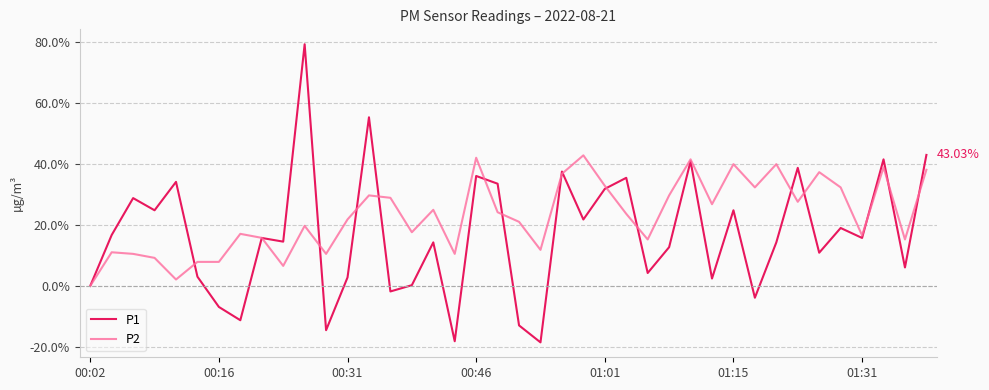

Rank the series by their maximum value, from lowest to highest.

P2, P1